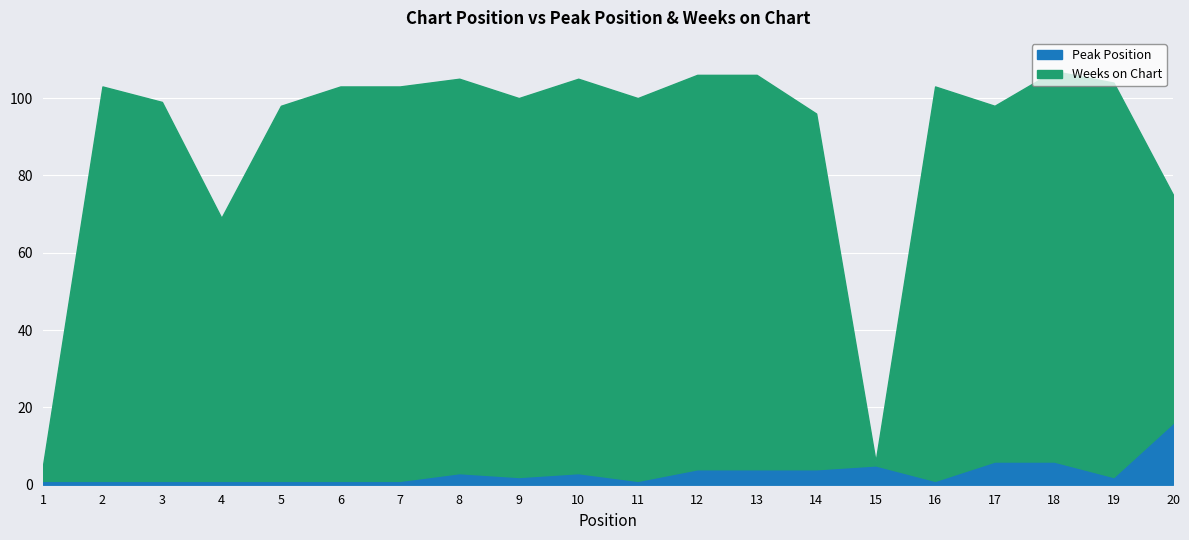

How many values in the Peak Position series exceed 2?

9